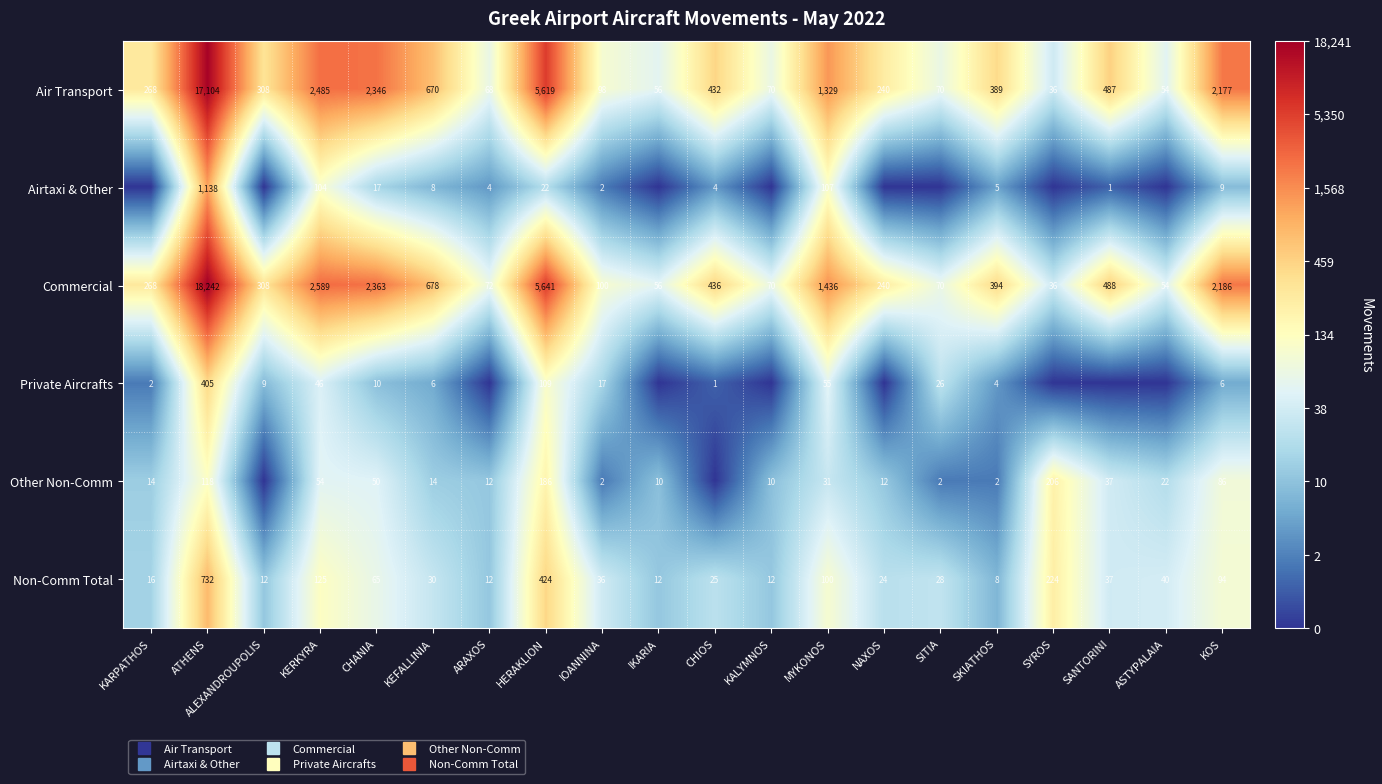

Which series has the largest total across all categories?

Commercial